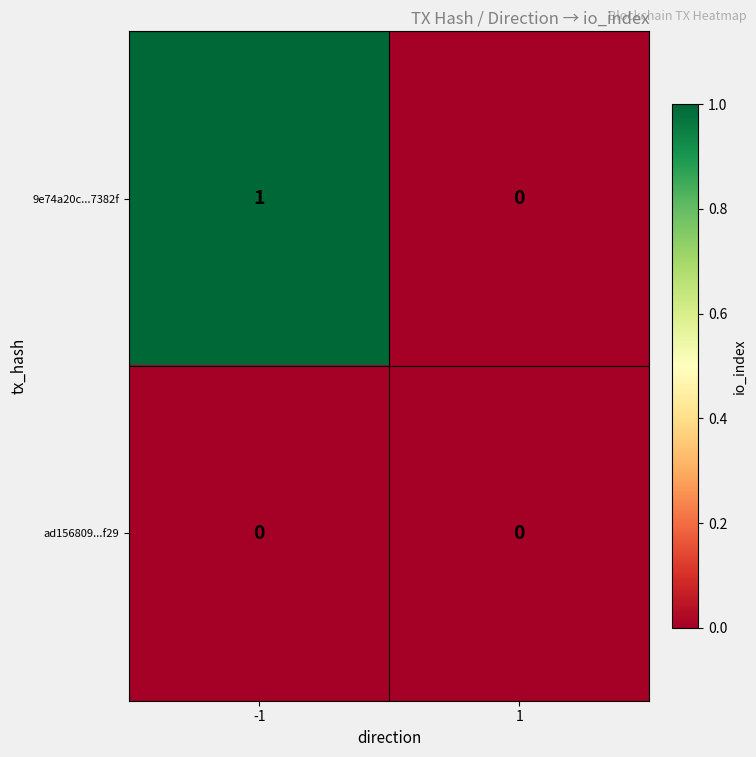

Which series has the largest total across all categories?

9e74a20c...7382f